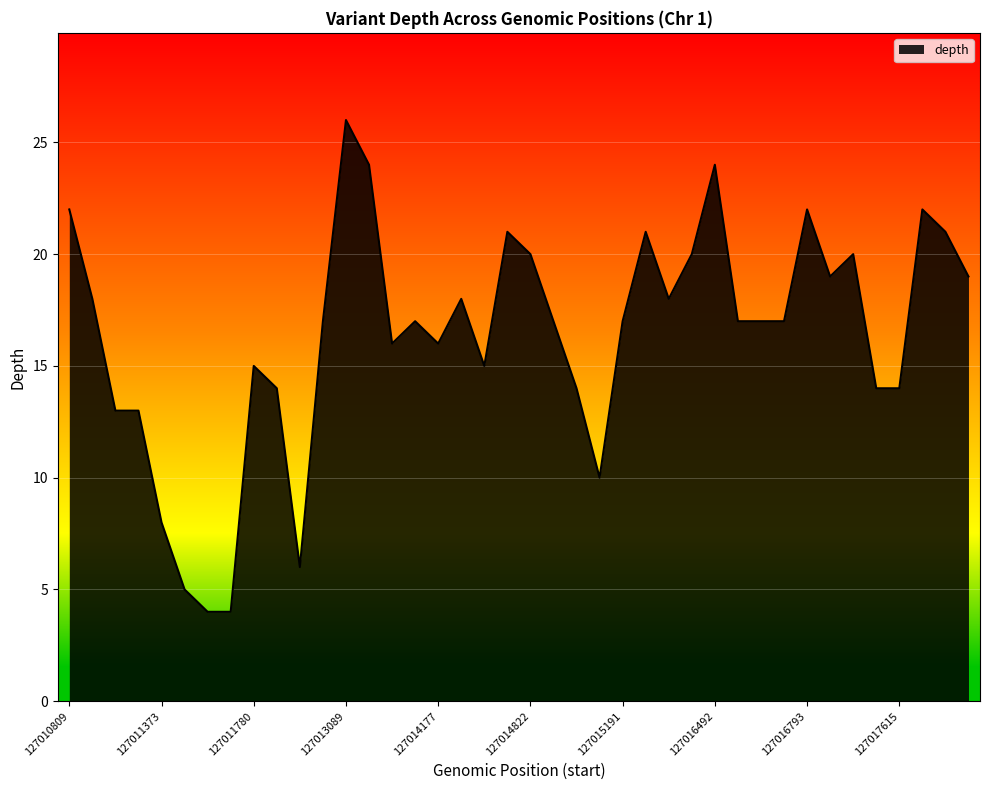

What is the smallest value displayed?

4